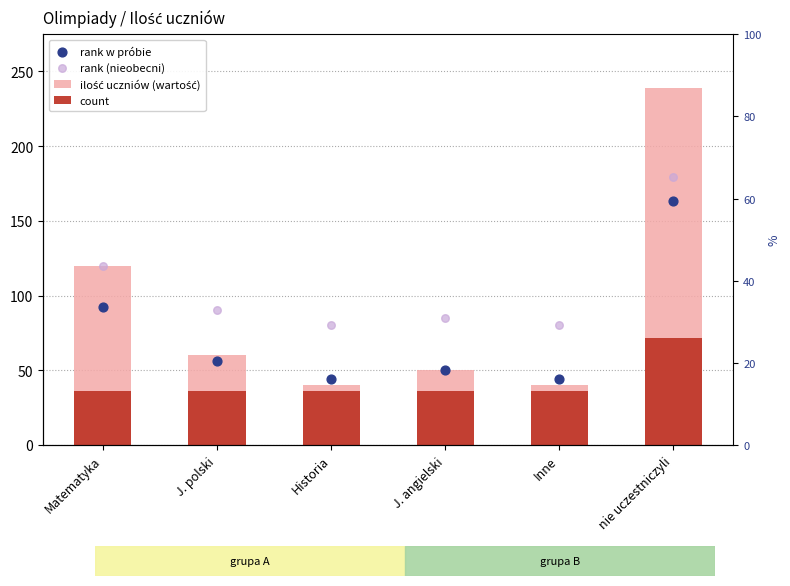

Which series has the largest total across all categories?

rank (nieobecni)